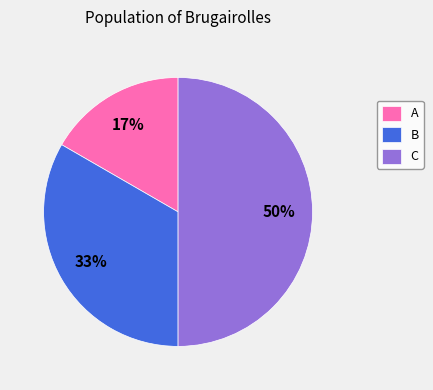

What is the largest slice in the pie chart?

C